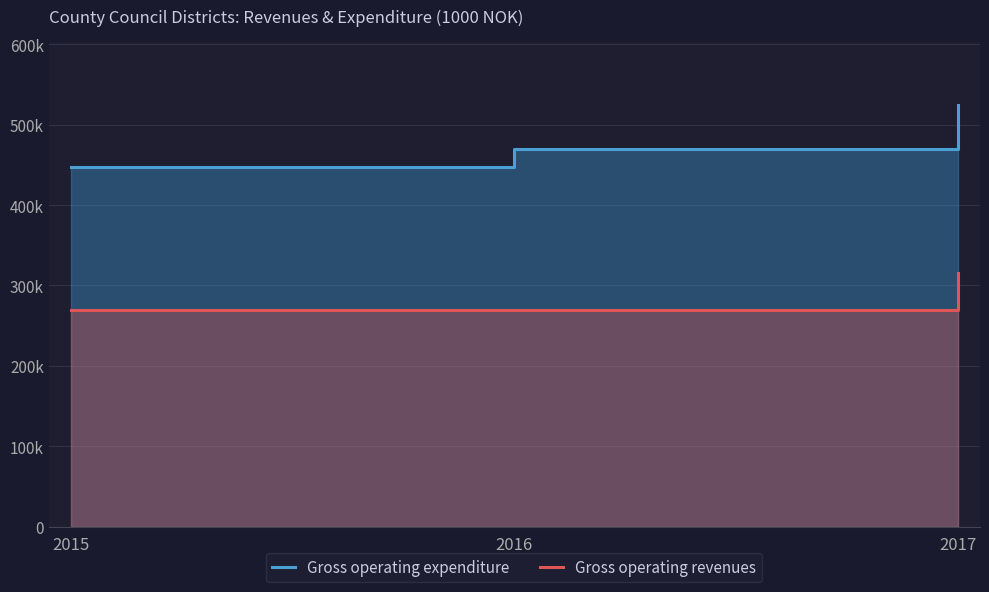

What is the spread (max minus min) of values at 2017?

209614